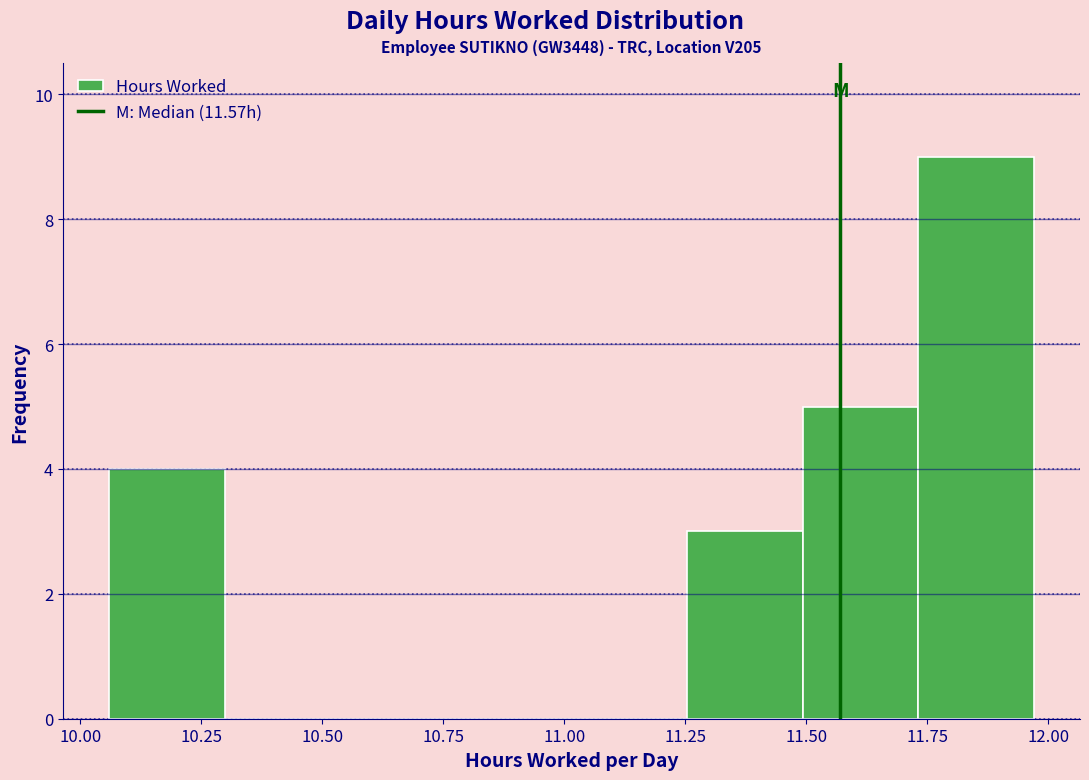

Reading left to right, list every bar in this chart as the range it spans on the x-axis followed by its height. Neither the bar edges nor the heights are printed on the chart, so give them approximately, as read against the axes.

10.05 to 10.30: 4
10.30 to 10.55: 0
10.55 to 10.80: 0
10.80 to 11.00: 0
11.00 to 11.25: 0
11.25 to 11.50: 3
11.50 to 11.75: 5
11.75 to 11.95: 9